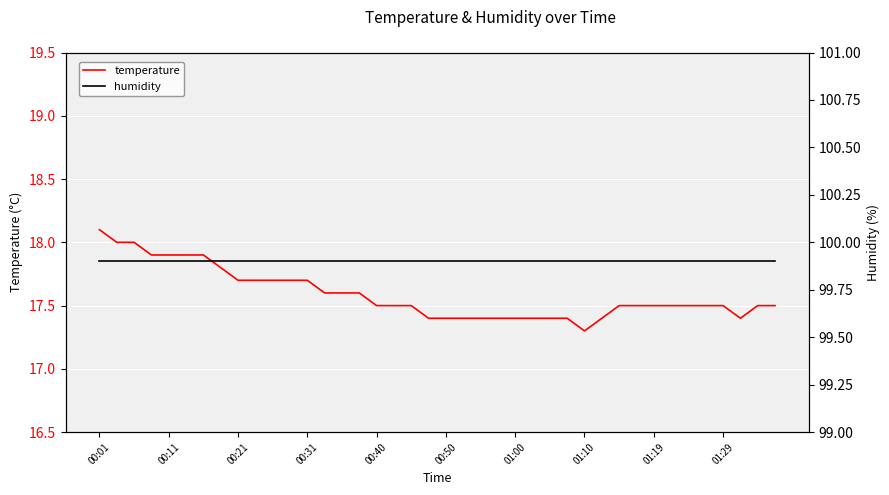

What are all the series names shown in the legend?

temperature, humidity